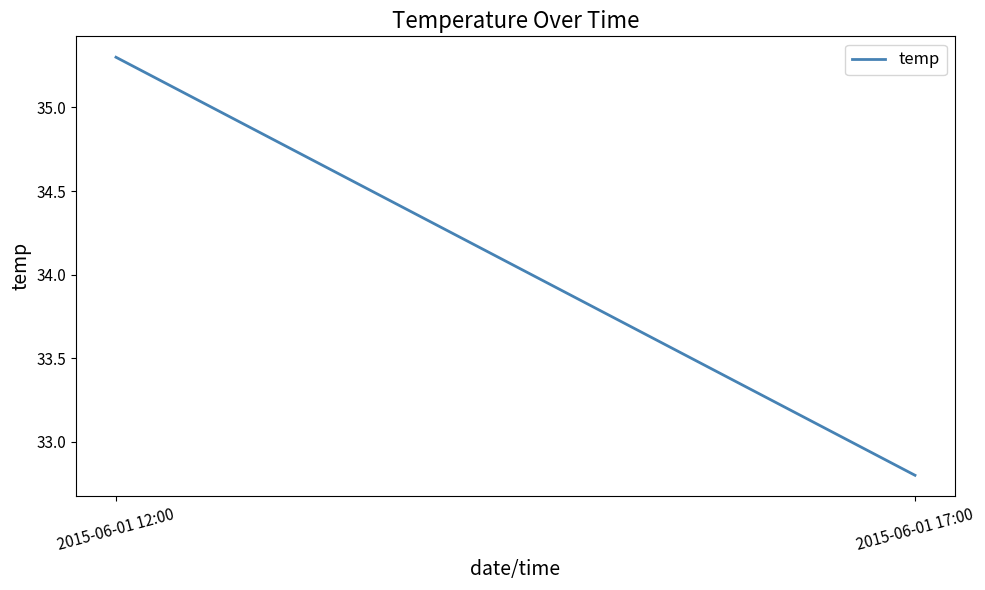

What value does the data have at 2015-06-01 17:00?

32.8